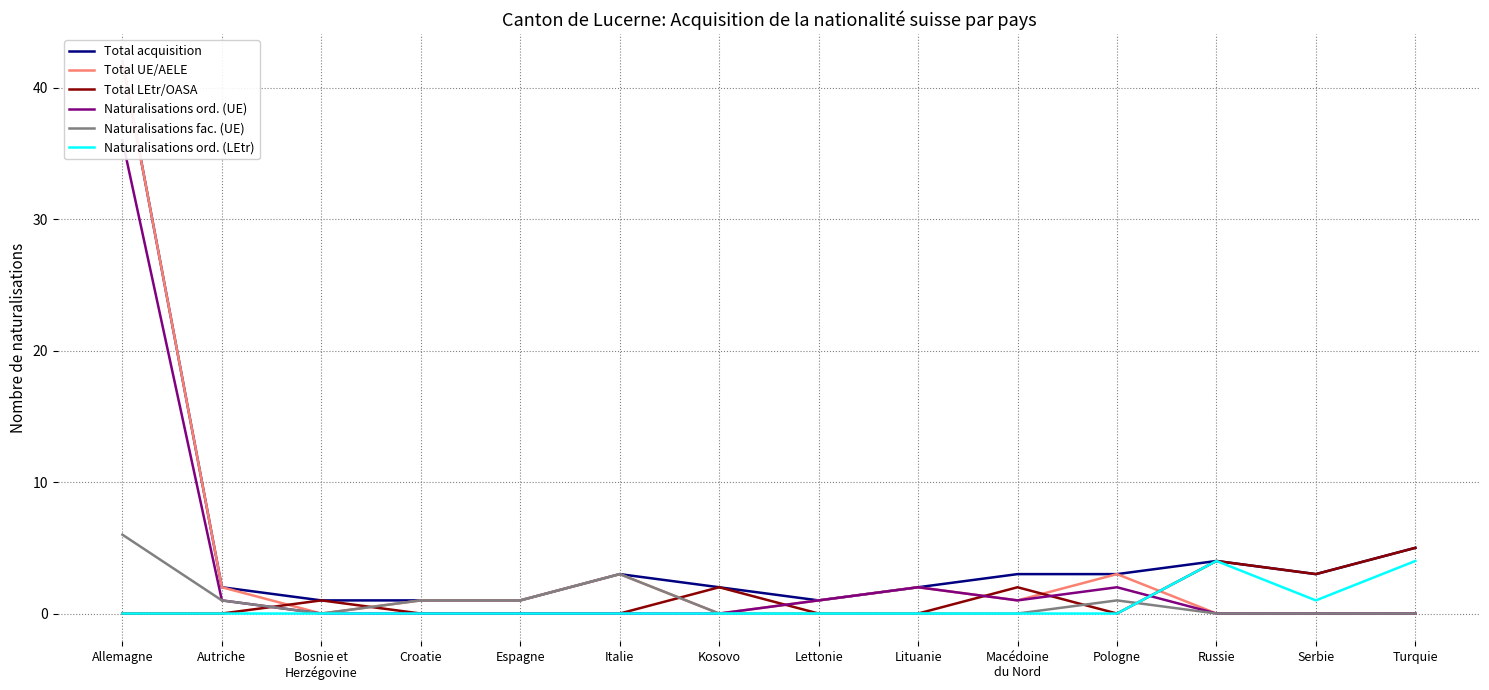

What is the sum of the Total LEtr/OASA values at Russie and Kosovo?

6